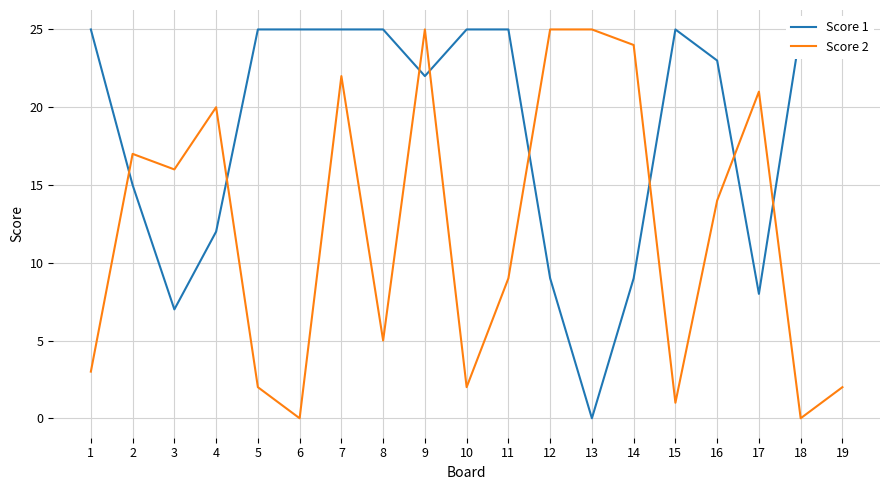

Reading right to left, extract all data points from this chart.

Score 1: 25	25	8	23	25	9	0	9	25	25	22	25	25	25	25	12	7	15	25
Score 2: 2	0	21	14	1	24	25	25	9	2	25	5	22	0	2	20	16	17	3